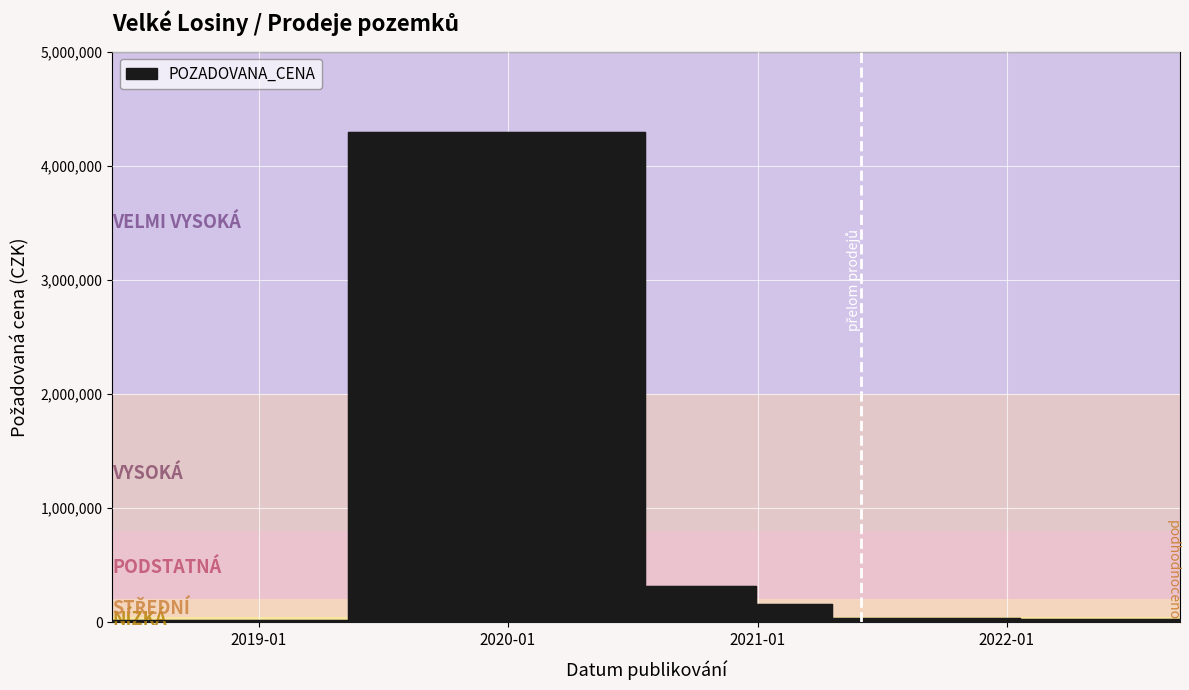

How many series are shown in this chart?

1